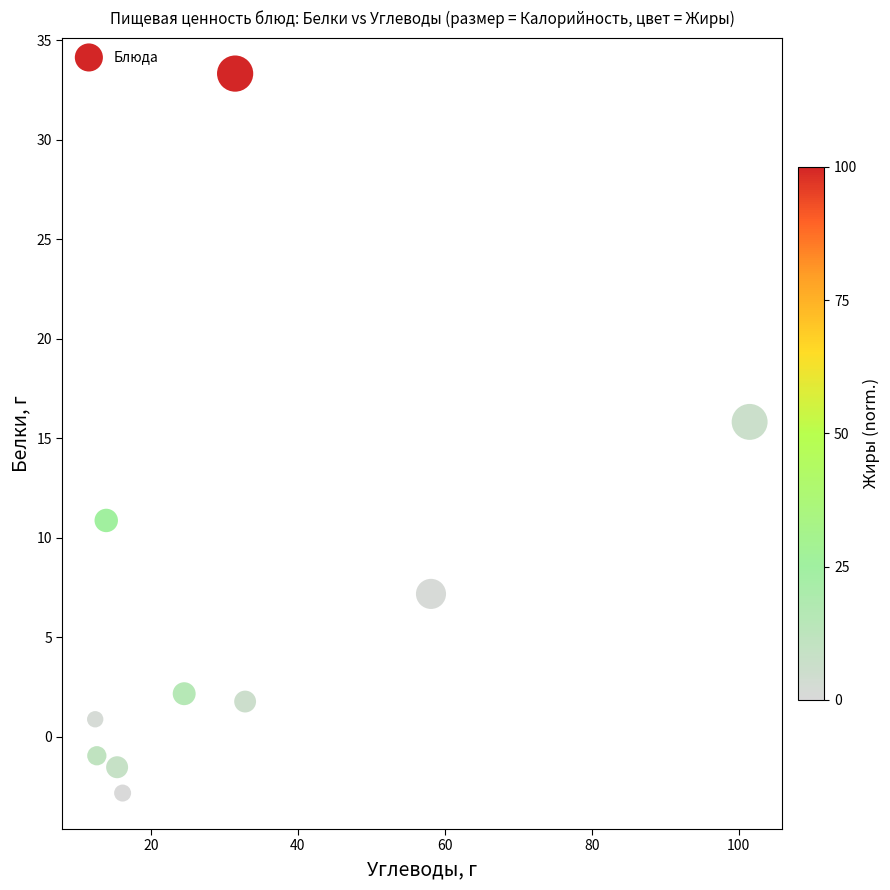

What Y value in the scatter plot is closest to 15?

15.8